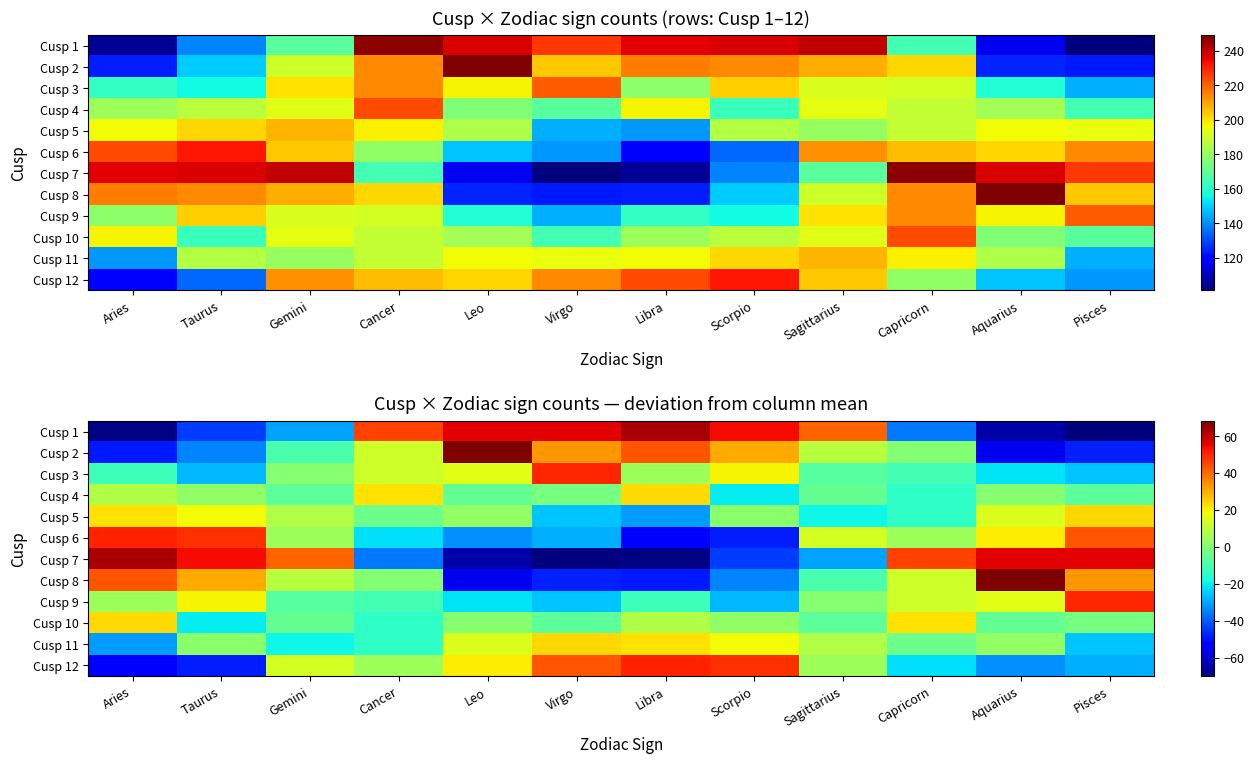

How many distinct data groups are displayed?

12